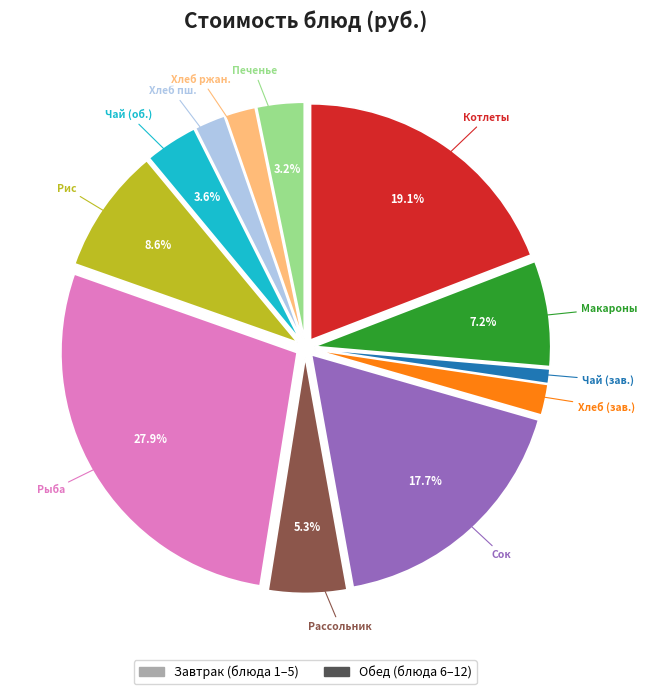

Does any single category account for the majority?

No